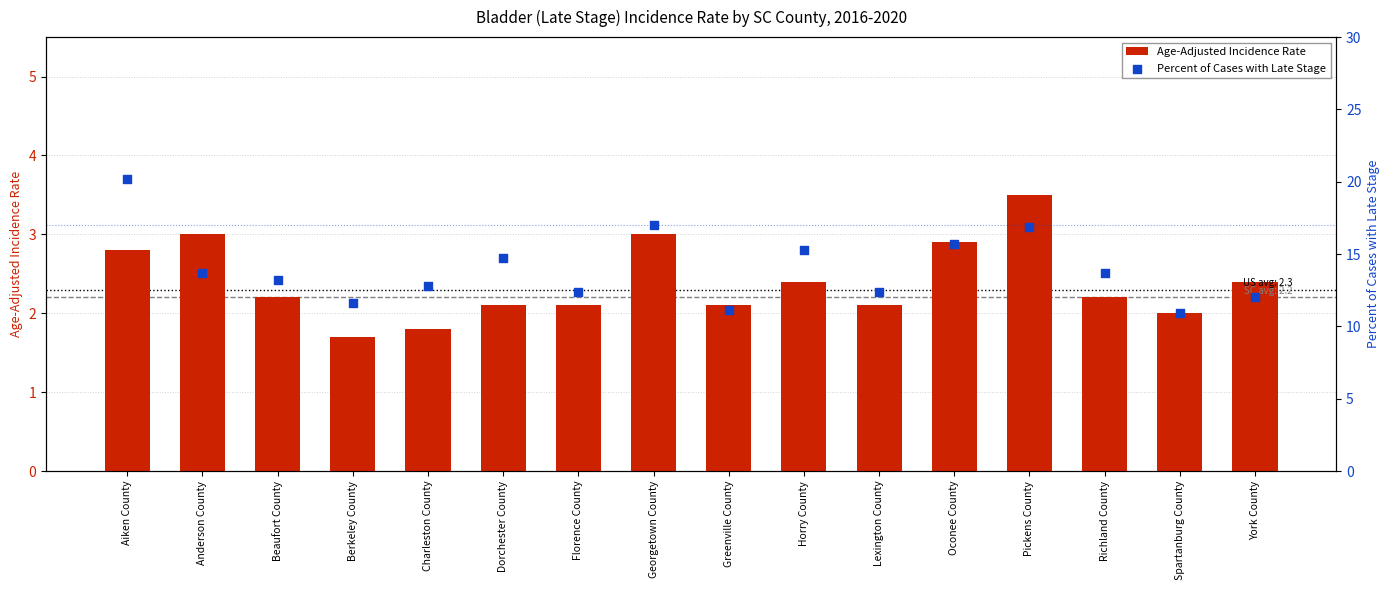

Which series has the largest total across all categories?

Percent of Cases with Late Stage